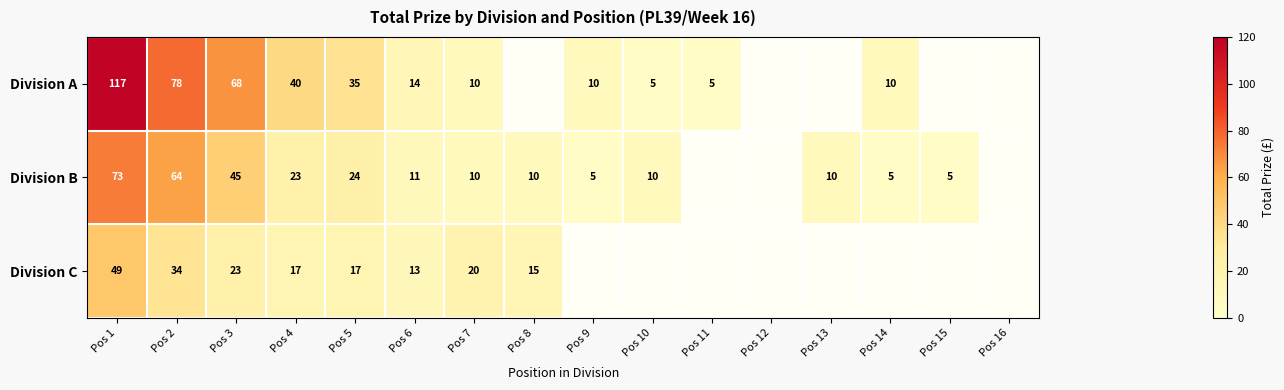

Rank the series at Pos 4 from highest to lowest value.

Division A, Division B, Division C